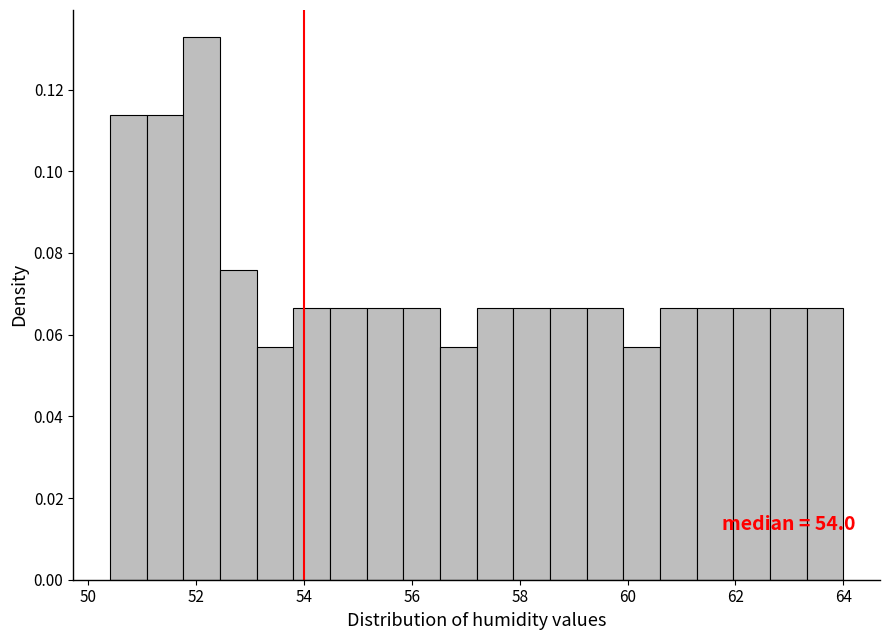

Around what value on the x-axis is the tallest bar? Give the approximate position of its centre, as read against the axis.

52.2